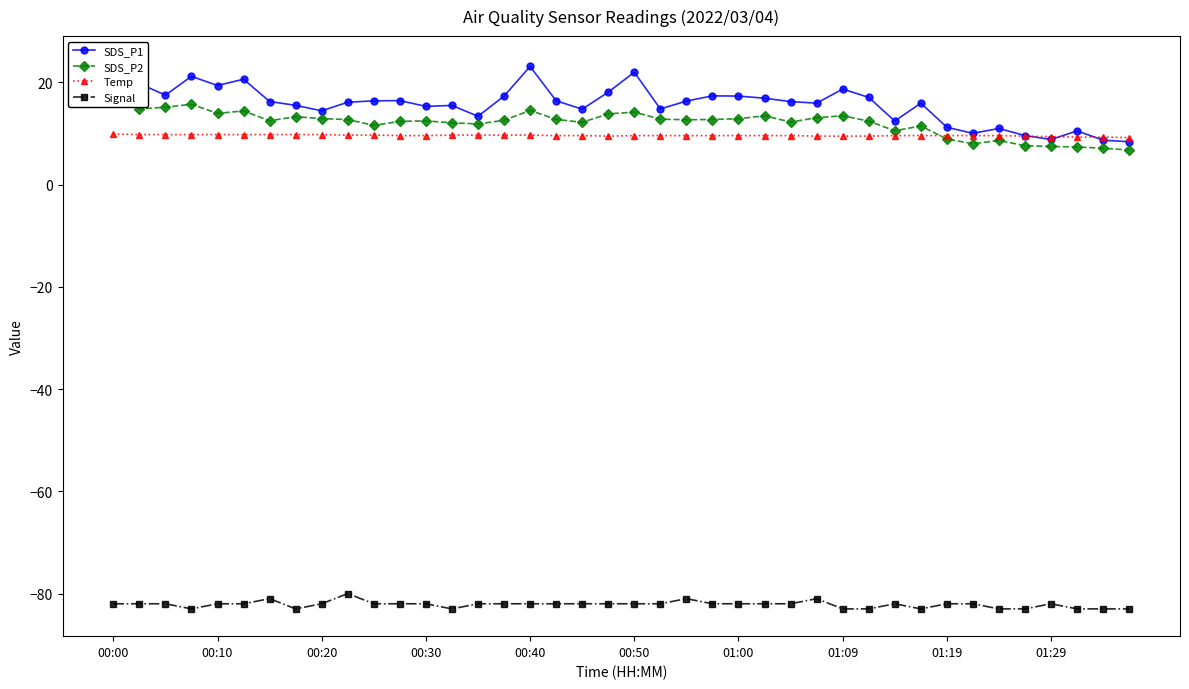

What is the difference between the maximum and minimum values in the SDS_P1 series?

15.3